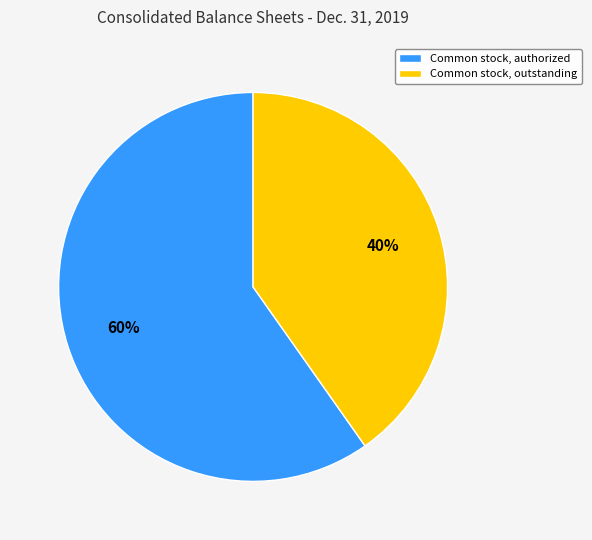

Combined, do Common stock, authorized and Common stock, outstanding account for over 50%?

Yes